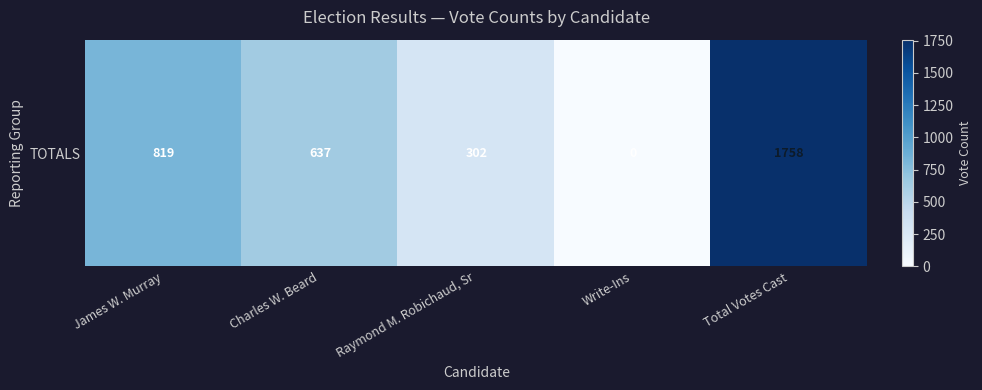

What is the difference between the values at James W. Murray and Charles W. Beard?

182